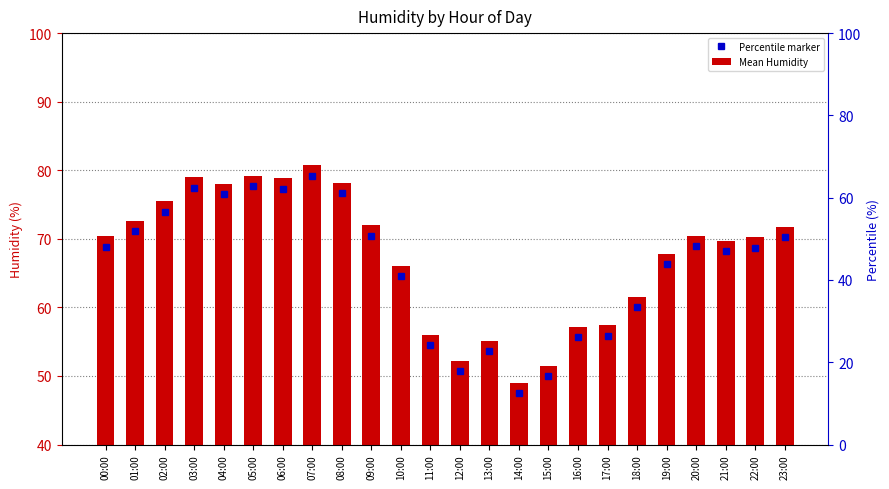

At which label does the data first exceed 30?

00:00